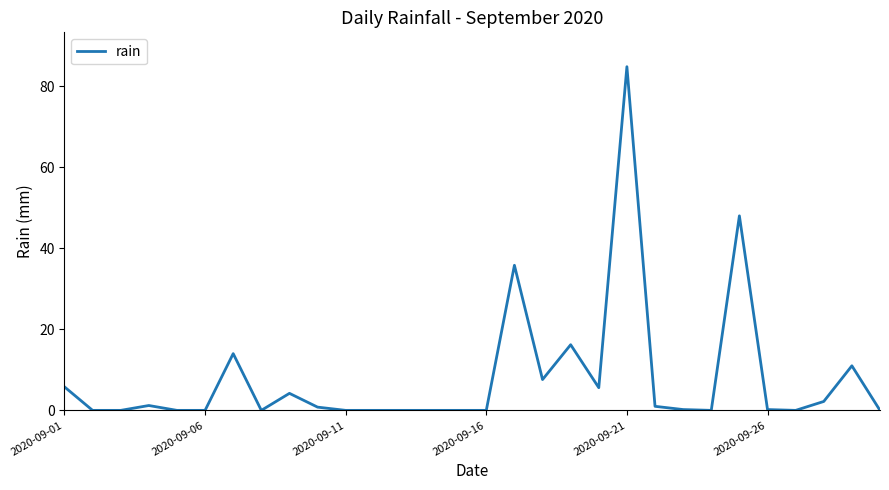

What is the maximum value shown in the chart?

84.8